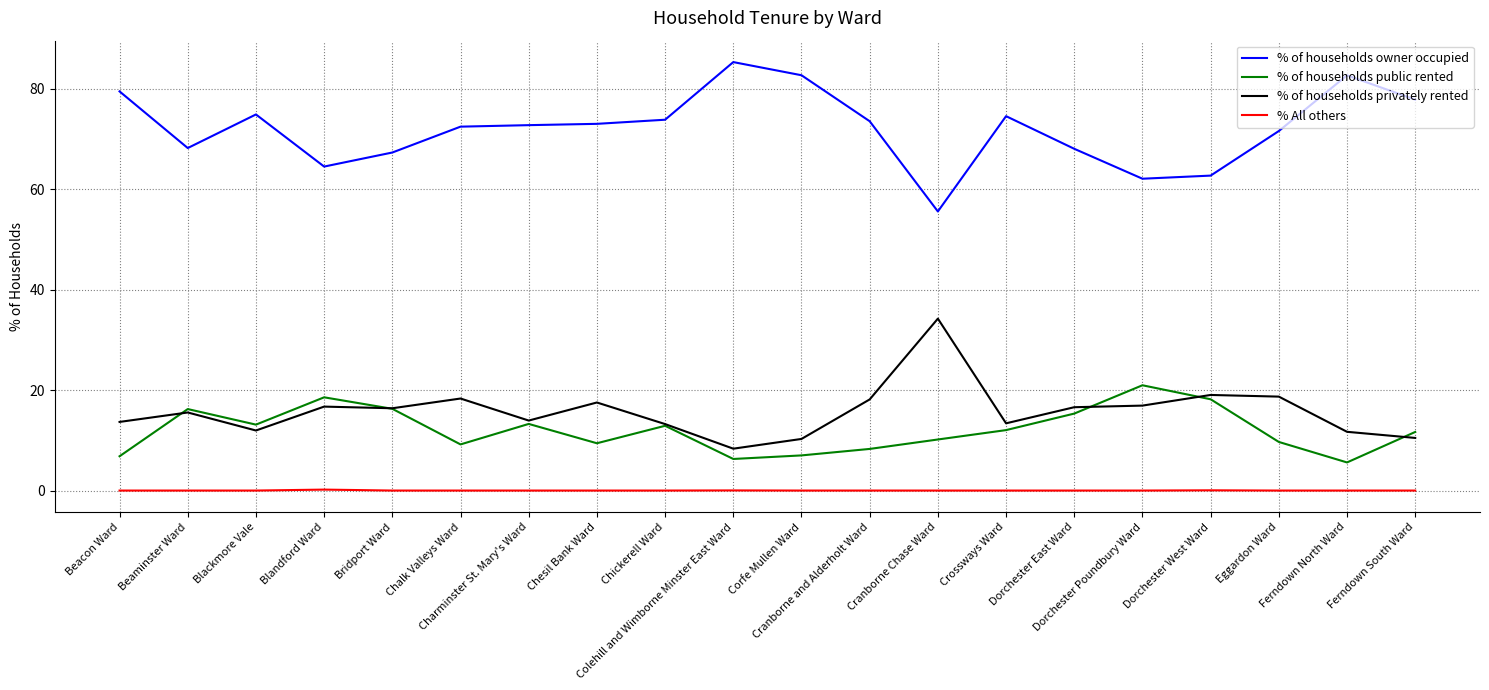

What is the sum of all % of households privately rented values?

315.2